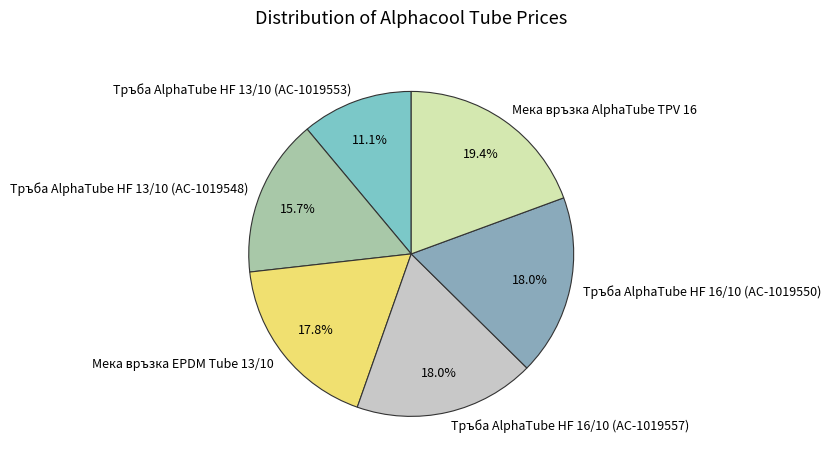

Which slice is the smallest?

Тръба AlphaTube HF 13/10 (AC-1019553)